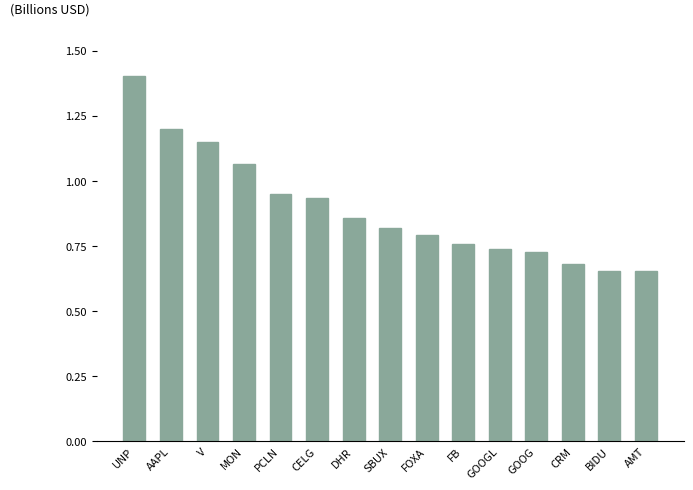

Which label corresponds to the largest value in the chart?

UNP